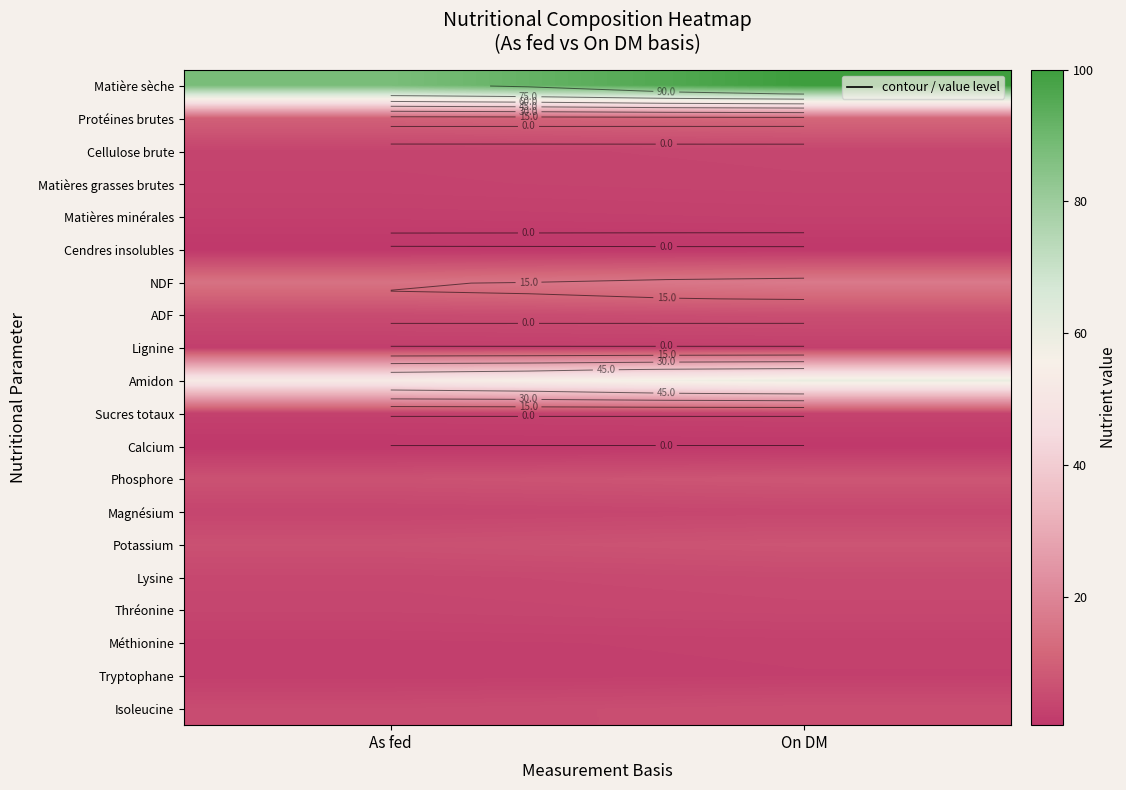

Between On DM and As fed, which is larger?

On DM